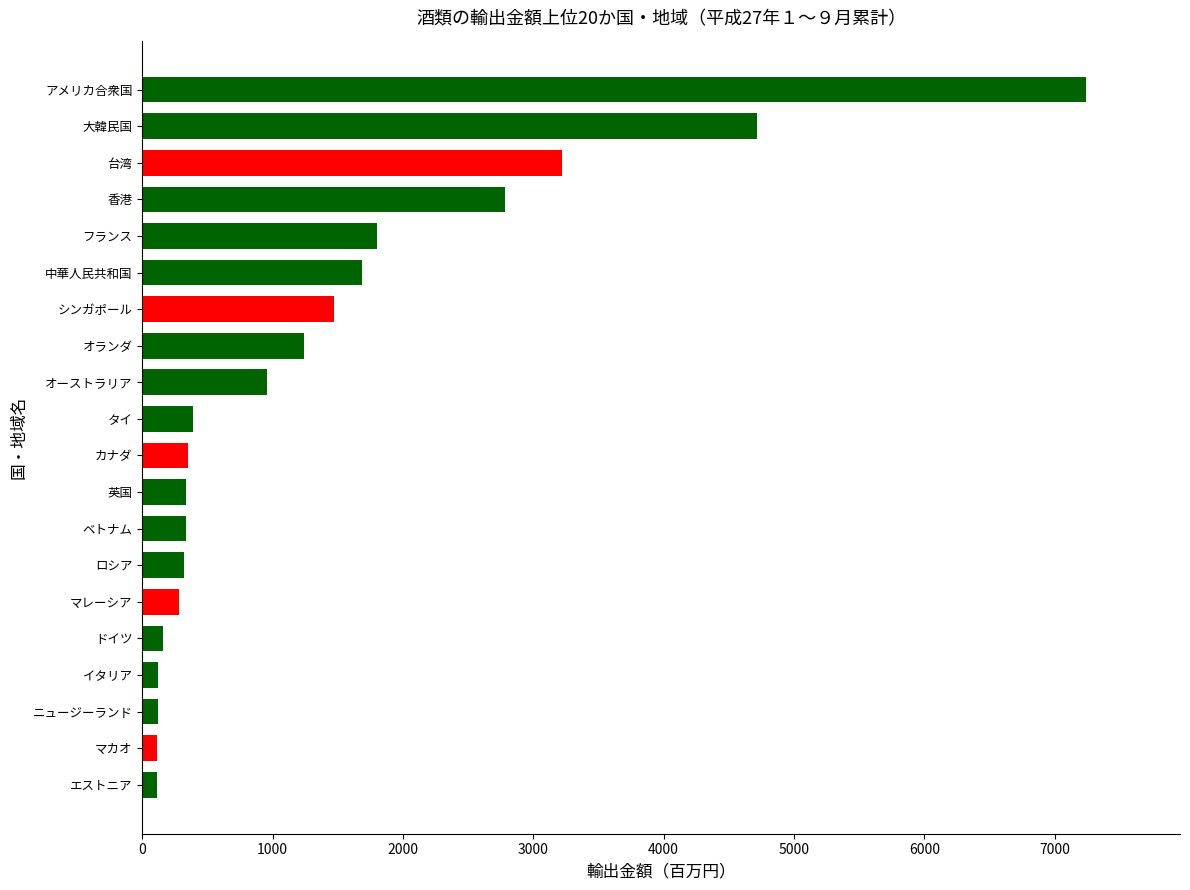

How many distinct data groups are displayed?

1